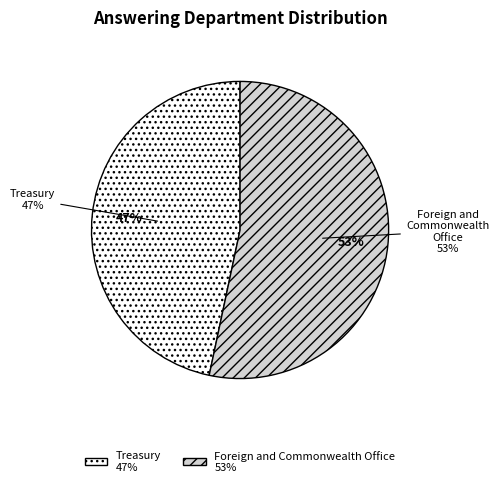

Does Treasury account for over 50% of the chart?

No